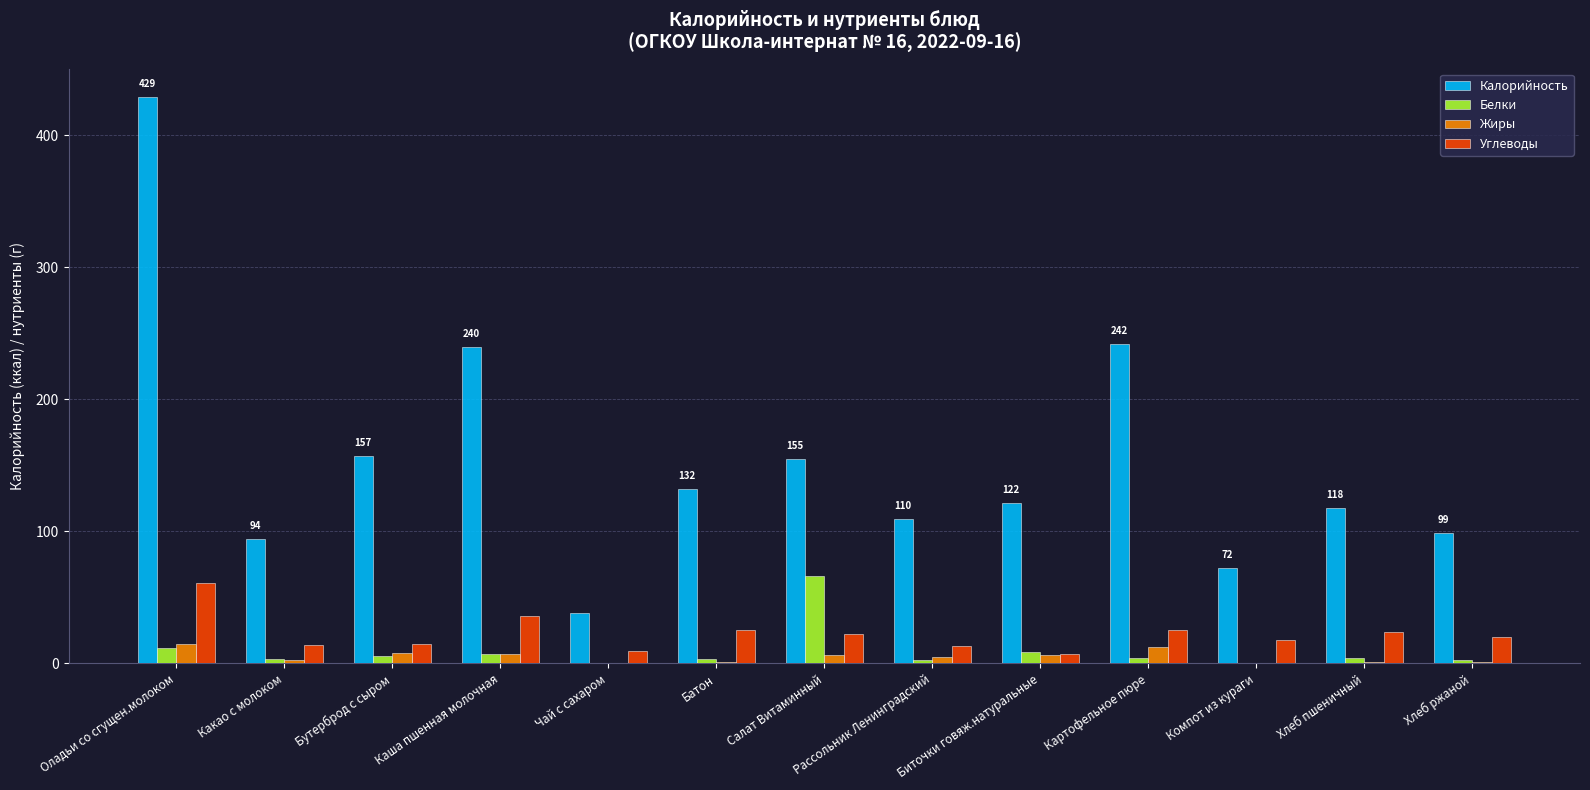

What is the average value of the Белки series?

9.3